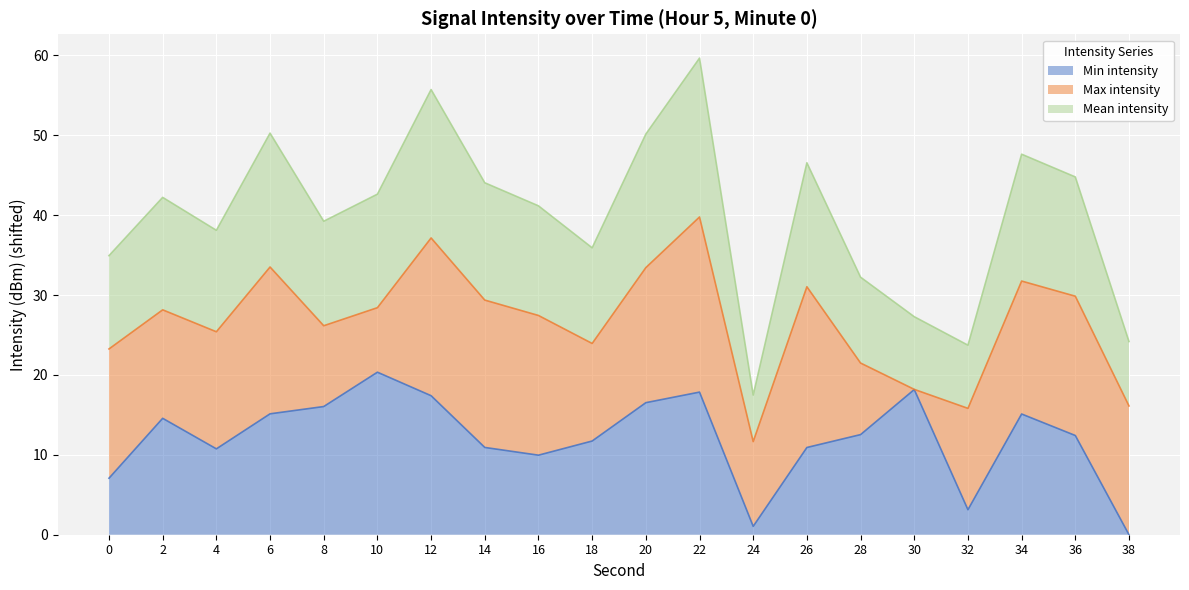

Is it true that Min intensity equals 10.7 at 4?

True